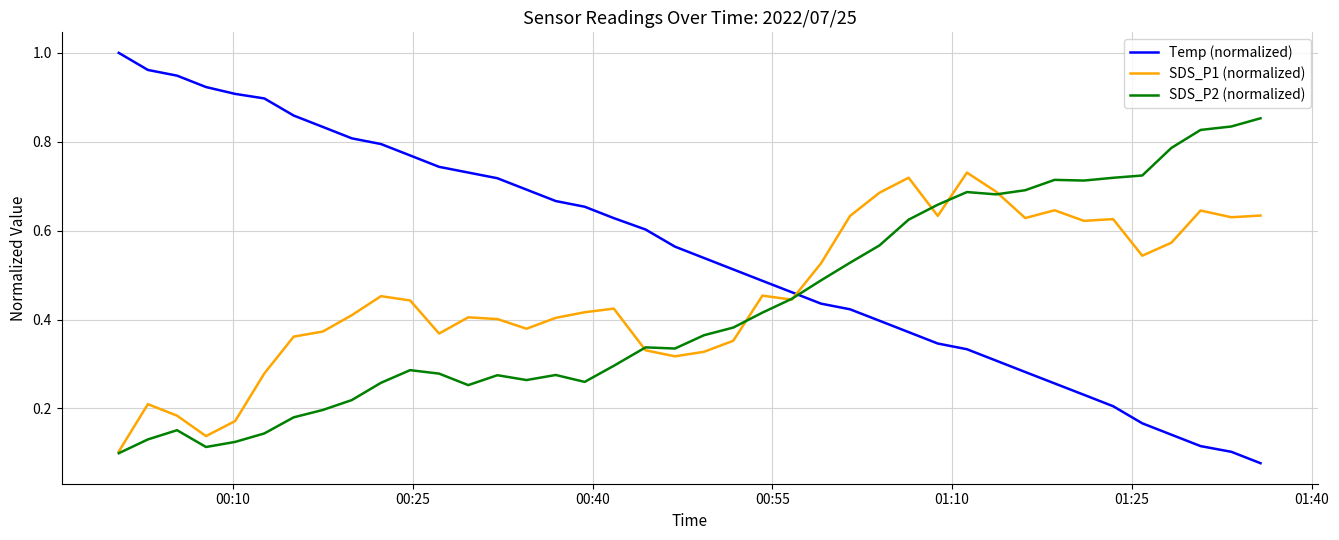

Which series has the widest spread of values?

Temp (normalized)